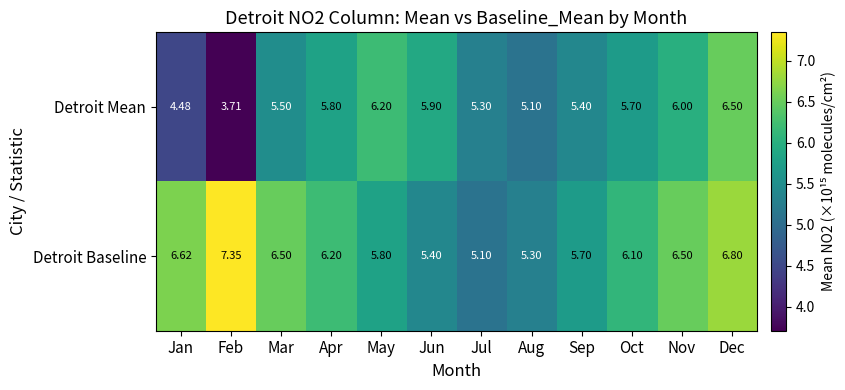

Which series has the largest range (max minus min)?

Detroit Mean